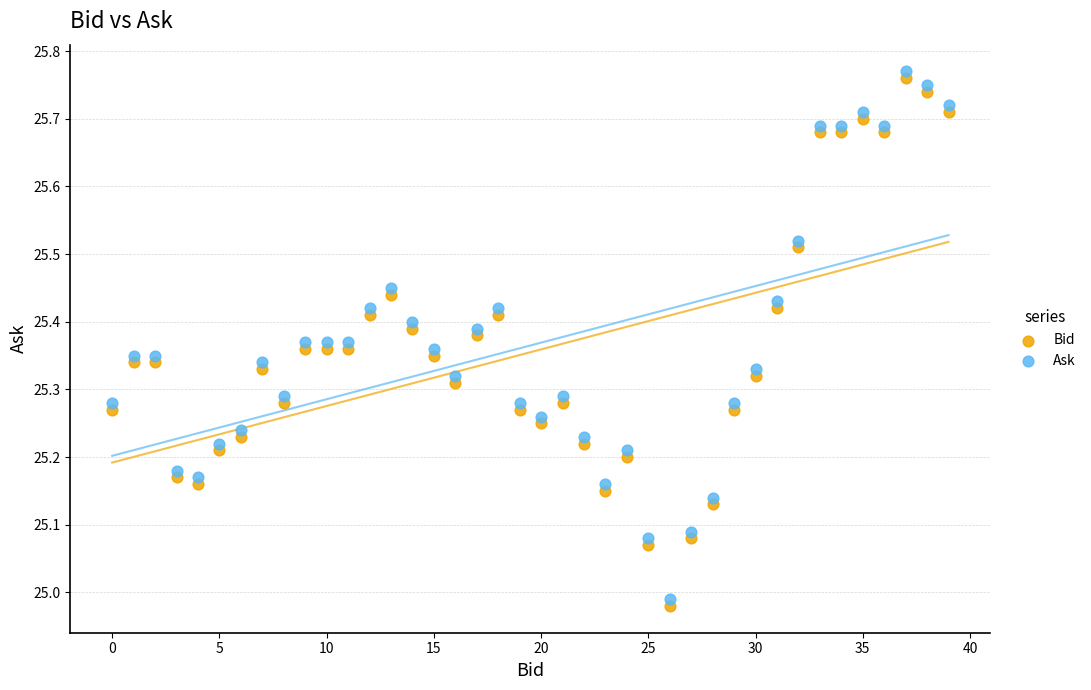

Across all data points, what is the range of Y values (max minus min)?

0.8